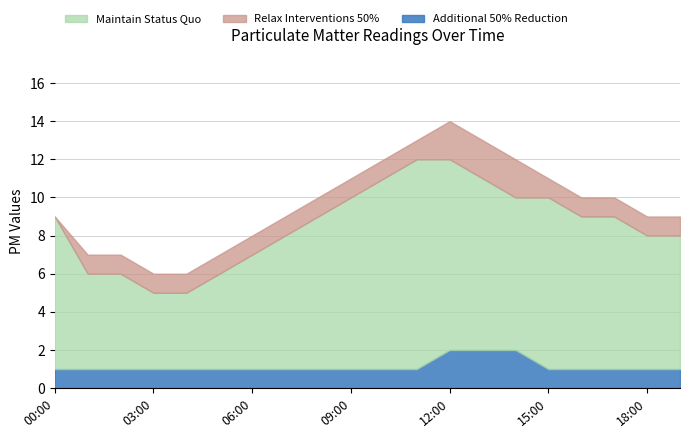

Count the number of data series in this chart.

3